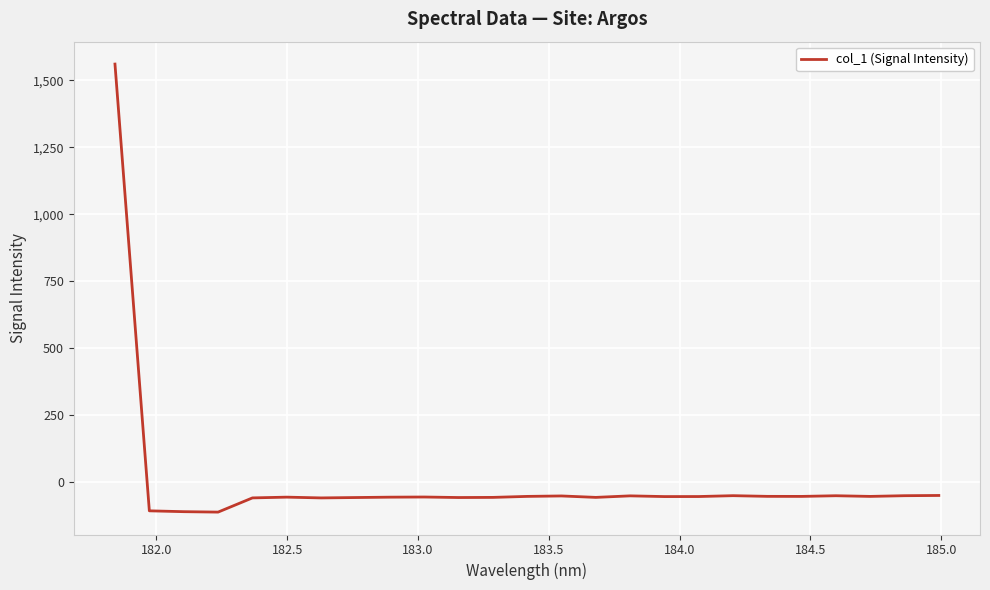

What is the smallest value displayed?

-111.3